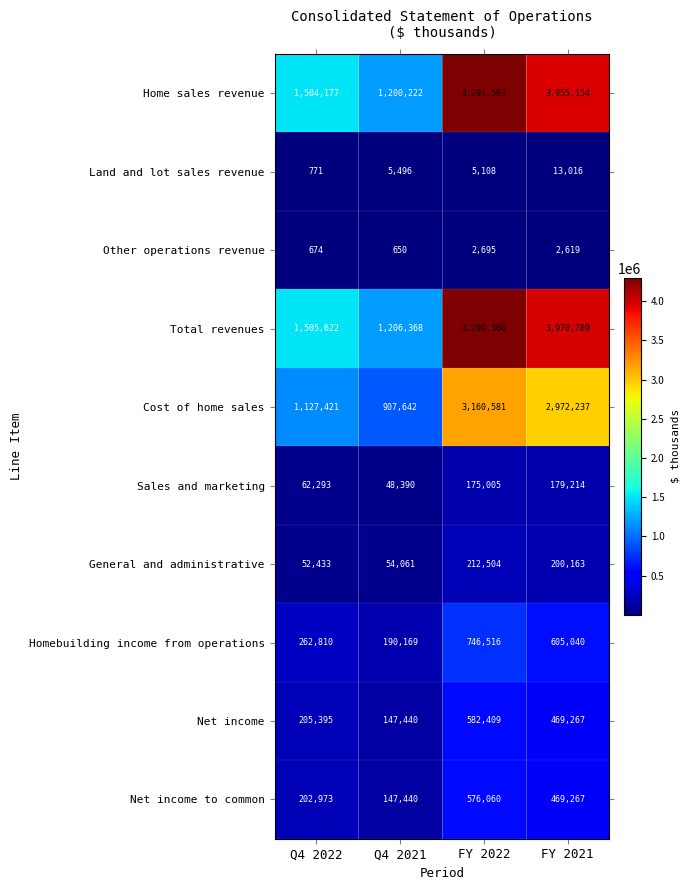

Which series changed the most between Q4 2021 and FY 2022?

Total revenues